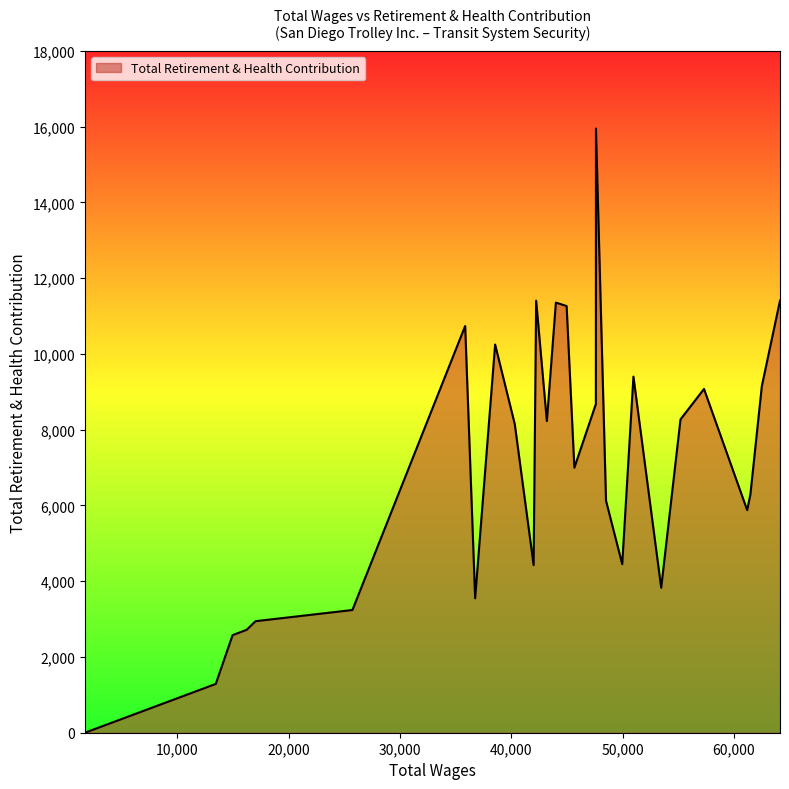

What is the maximum value shown in the chart?

15951